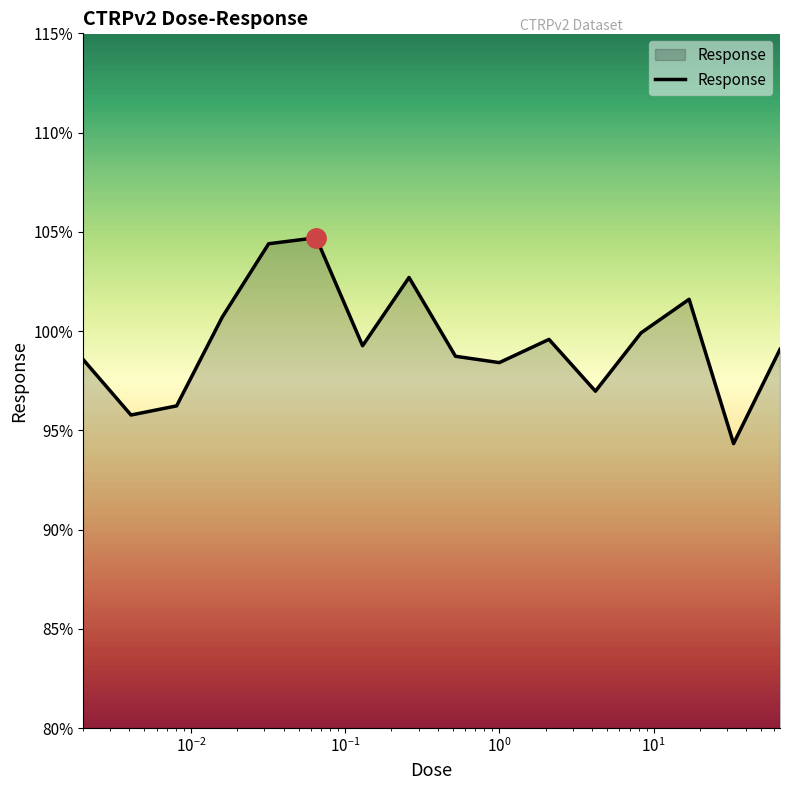

What is the difference between the maximum and minimum values?

10.4